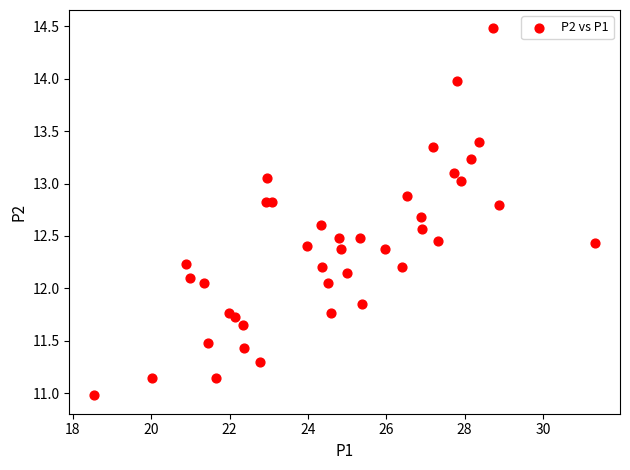

What is the range of X values (max minus min)?

12.8